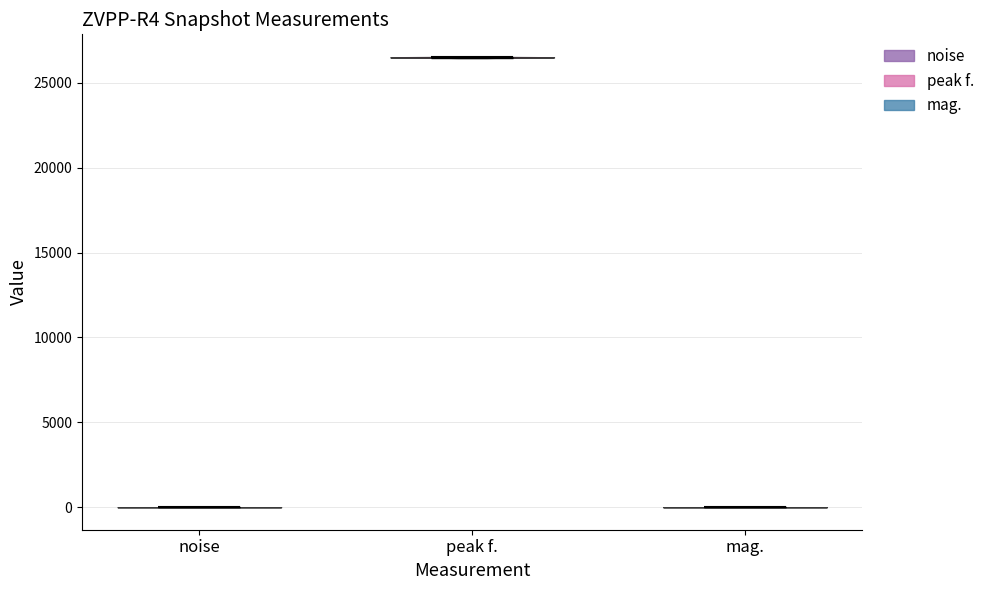

Reading left to right, read every violin against the y-axis: where its median line is, and the lowest and highest points it reaches. The values are not printed on the chart, so give them approximately, as read against the axis.

noise: median line 0, lowest point 0, highest point 0
peak f.: median line 26500, lowest point 26500, highest point 26500
mag.: median line 0, lowest point 0, highest point 0